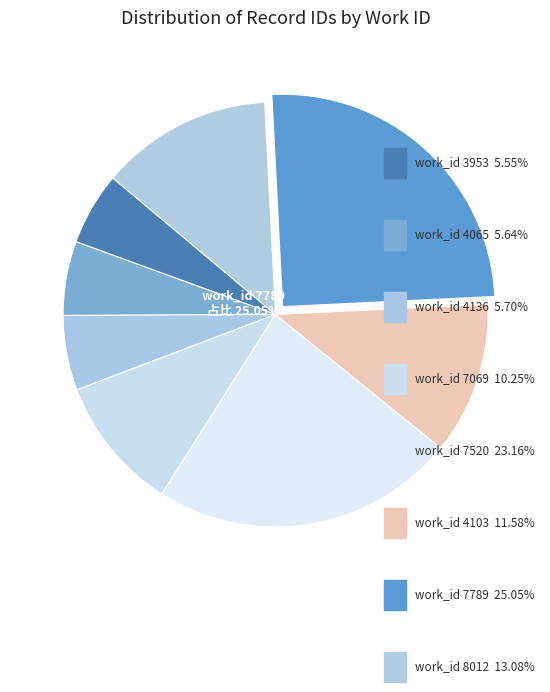

Is 7789 the majority of the pie?

No